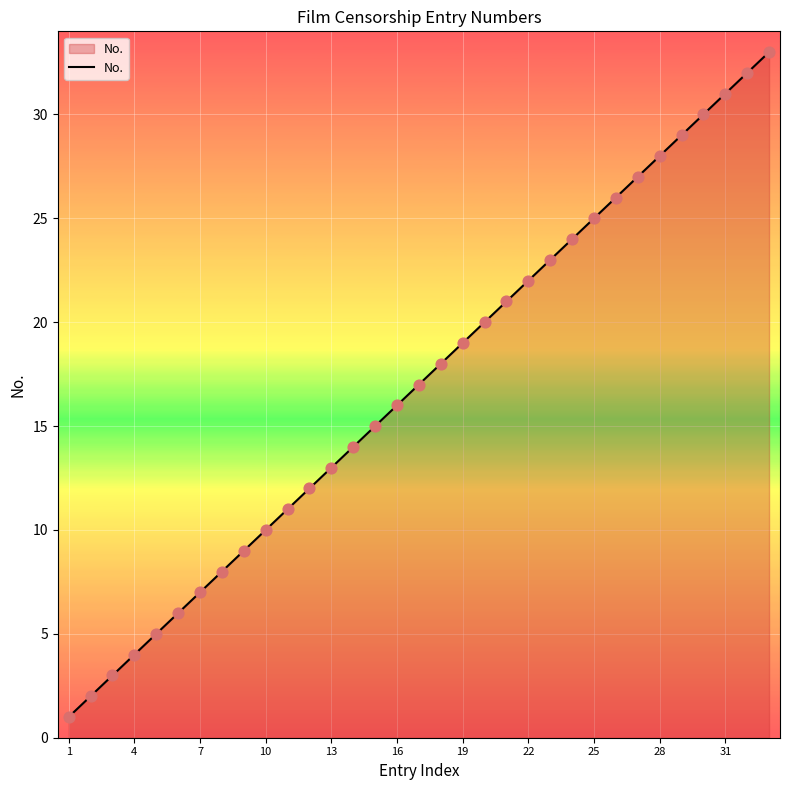

What is the maximum value shown in the chart?

33